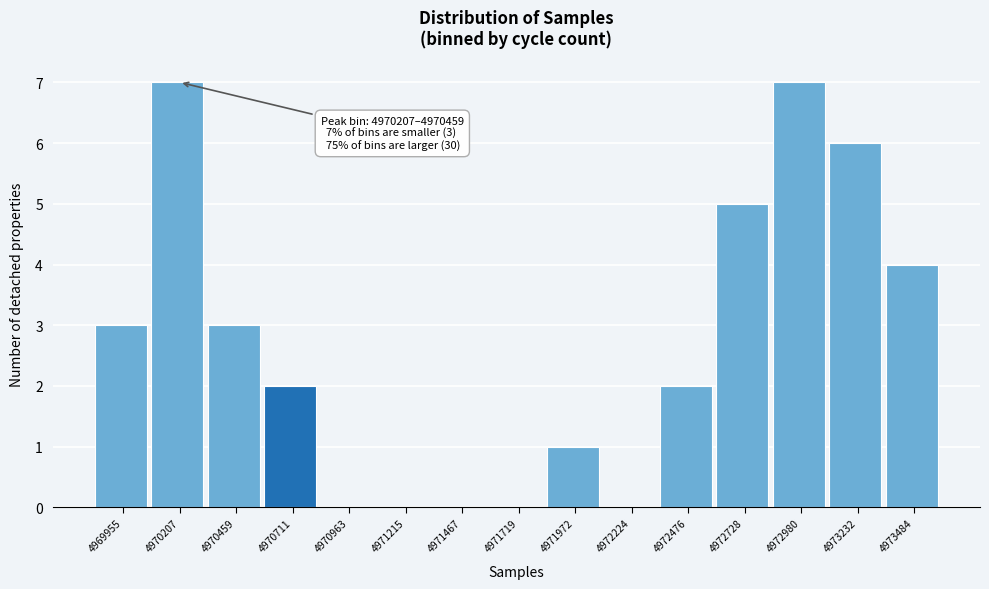

Reading right to left, what are all the values shown in this chart?

4973484=4	4973232=6	4972980=7	4972728=5	4972476=2	4972224=0	4971972=1	4971719=0	4971467=0	4971215=0	4970963=0	4970711=2	4970459=3	4970207=7	4969955=3